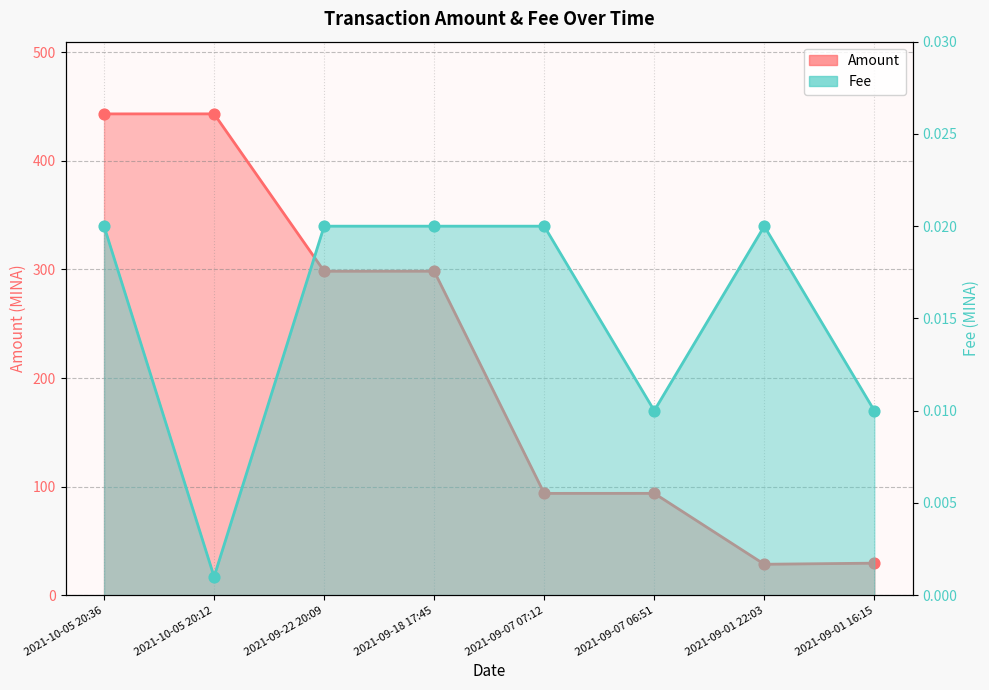

At how many categories does at least one series exceed 235?

4